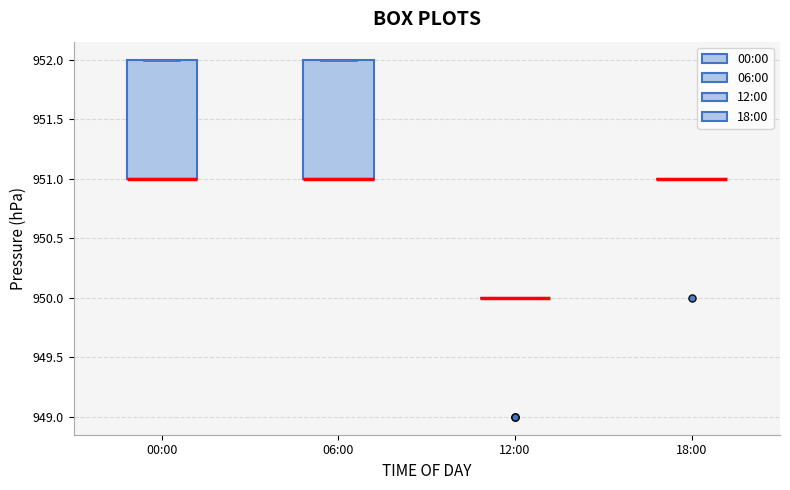

Reading left to right, transcribe this box plot: for each box, give where its median line is, the range the box spans, and where its two whiskers end, as read against the y-axis. The values are not printed on the chart, so give them approximately, as read against the axis.

00:00: median 951 (drawn on the box's lower edge), box 951 to 952, whiskers 951 to 952
06:00: median 951 (drawn on the box's lower edge), box 951 to 952, whiskers 951 to 952
12:00: box collapsed to a line at 950, whiskers 950 to 950
18:00: box collapsed to a line at 951, whiskers 951 to 951